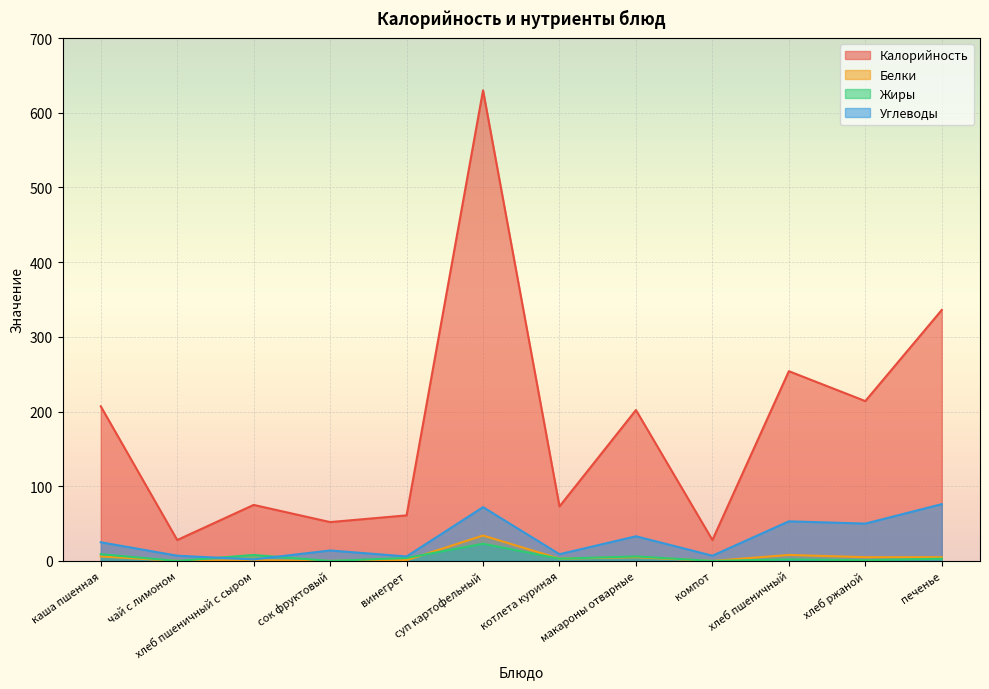

At which category does the chart reach its minimum across all series?

чай с лимоном